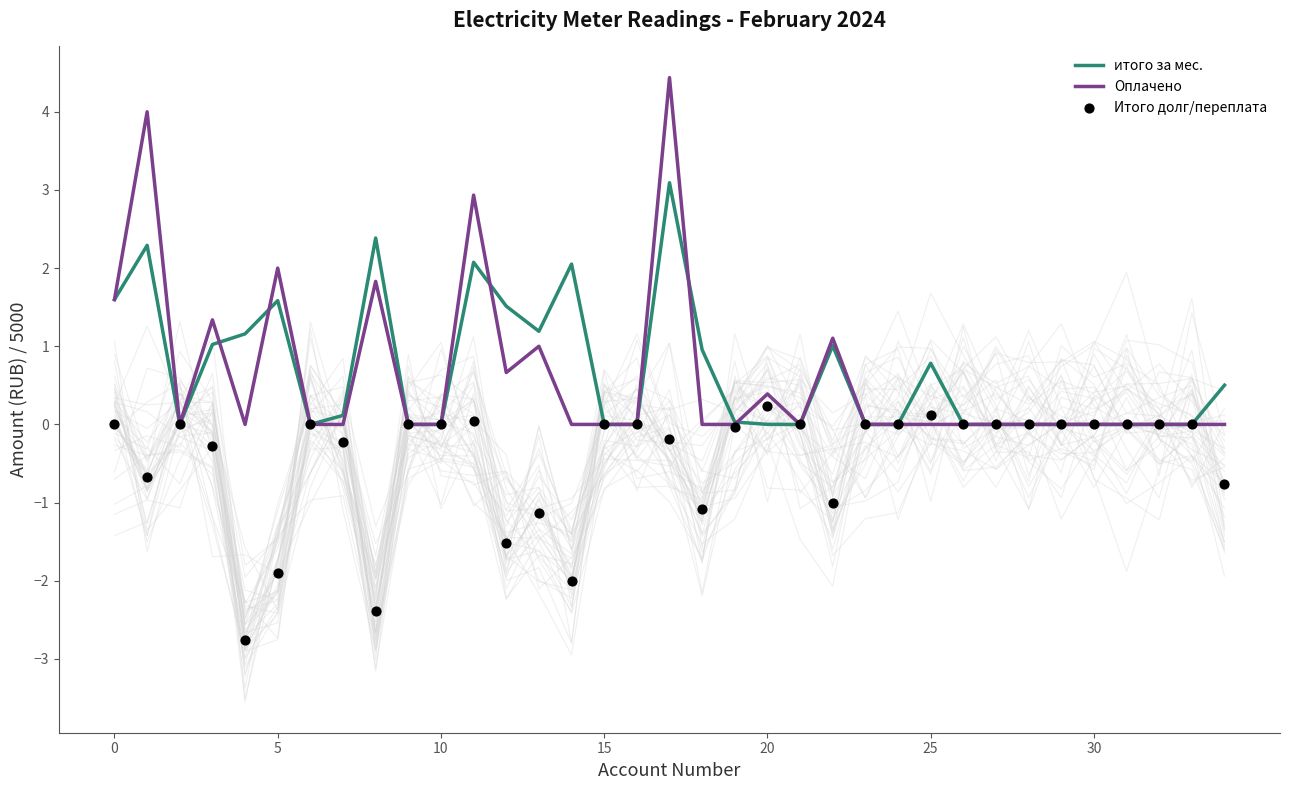

What are all the series names shown in the legend?

итого за мес., Оплачено, Итого долг/переплата